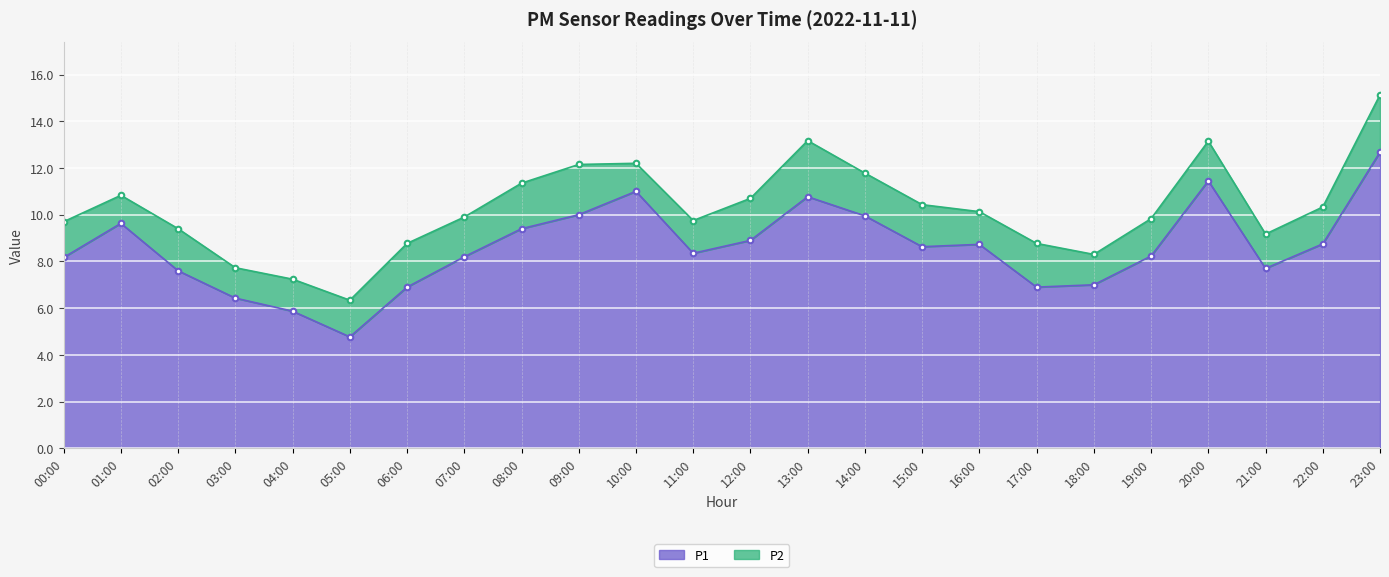

The P1 series shows 13.0 at 12:00. True or false?

False